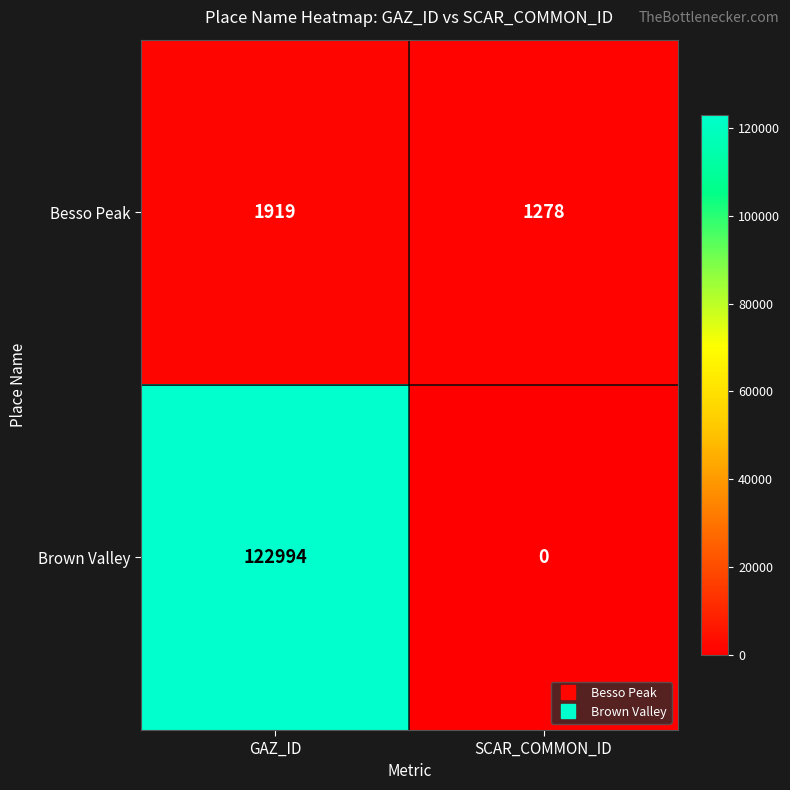

True or false: Brown Valley has a value of 181584 at GAZ_ID.

False